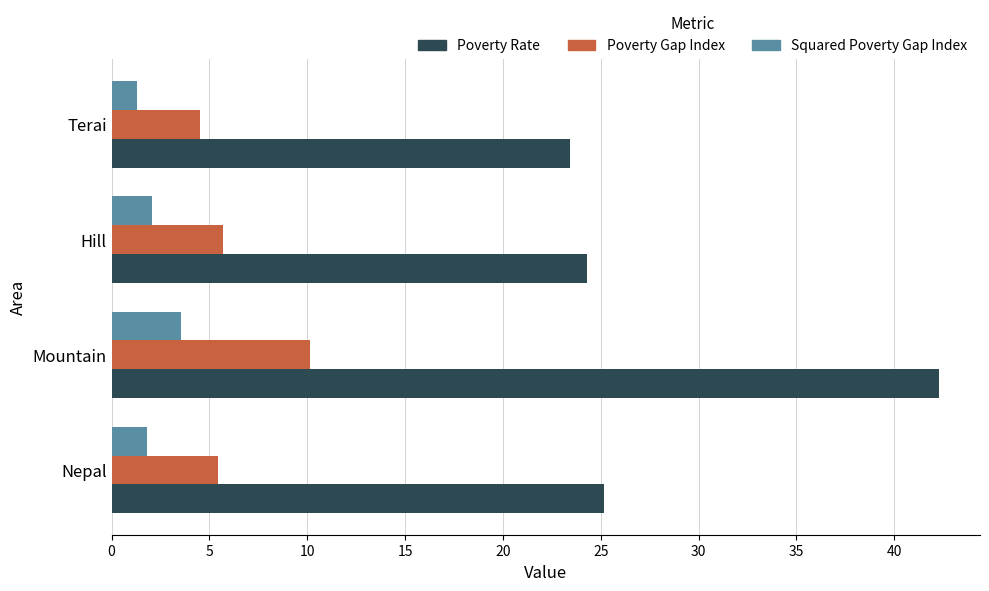

What is the difference between the highest and lowest values at Mountain?

38.7